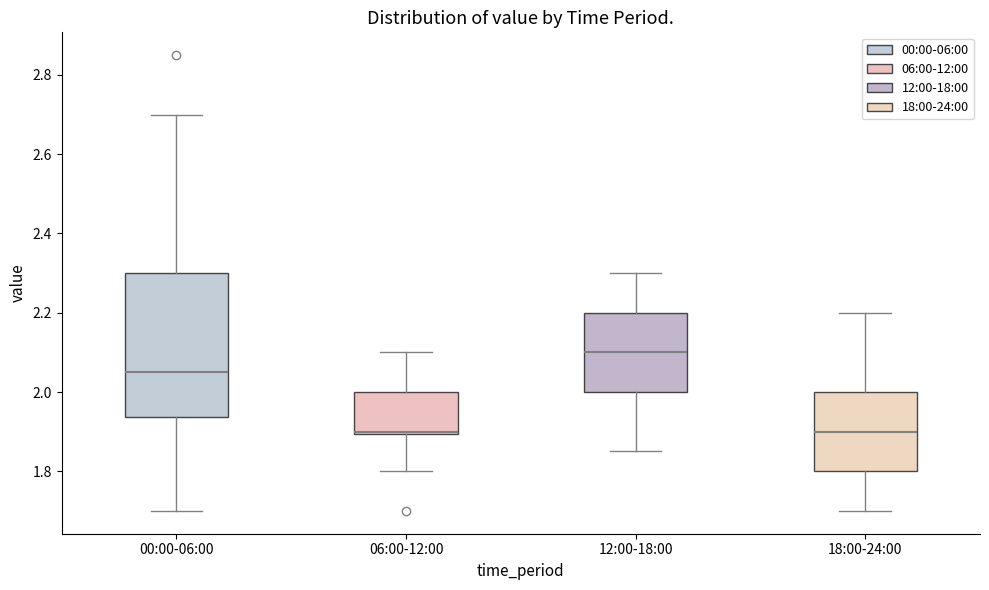

Reading left to right, transcribe this box plot: for each box, give where its median line is, the range the box spans, and where its two whiskers end, as read against the y-axis. The values are not printed on the chart, so give them approximately, as read against the axis.

00:00-06:00: median 2.06, box 1.94 to 2.30, whiskers 1.70 to 2.70
06:00-12:00: median 1.90 (drawn on the box's lower edge), box 1.90 to 2.00, whiskers 1.80 to 2.10
12:00-18:00: median 2.10, box 2.00 to 2.20, whiskers 1.86 to 2.30
18:00-24:00: median 1.90, box 1.80 to 2.00, whiskers 1.70 to 2.20